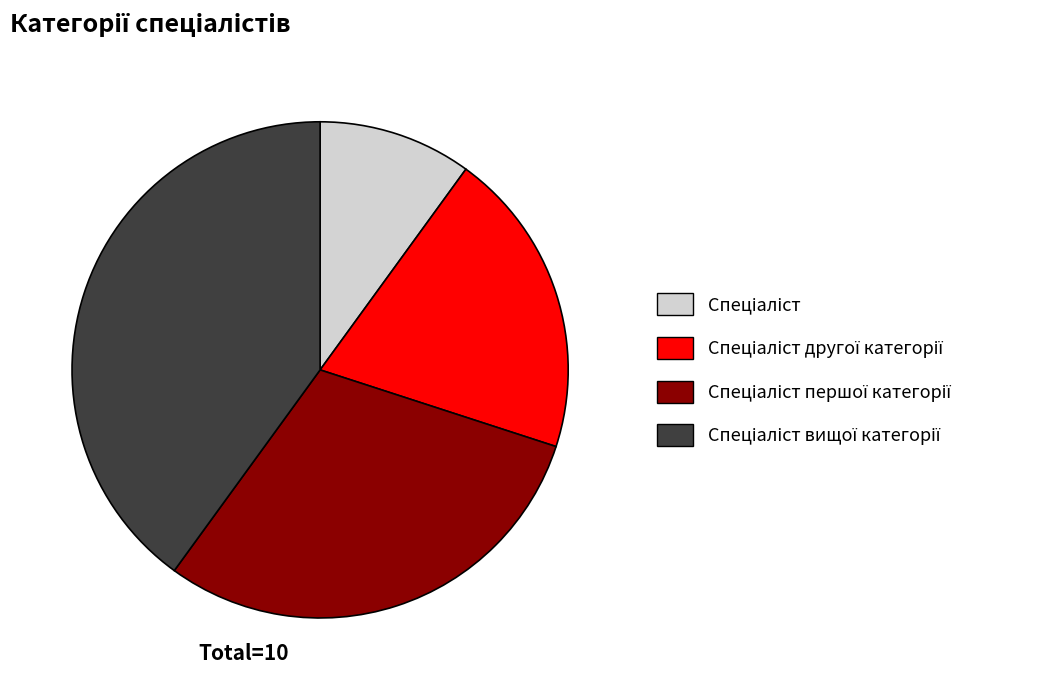

Is there any slice that represents more than half of the pie?

No